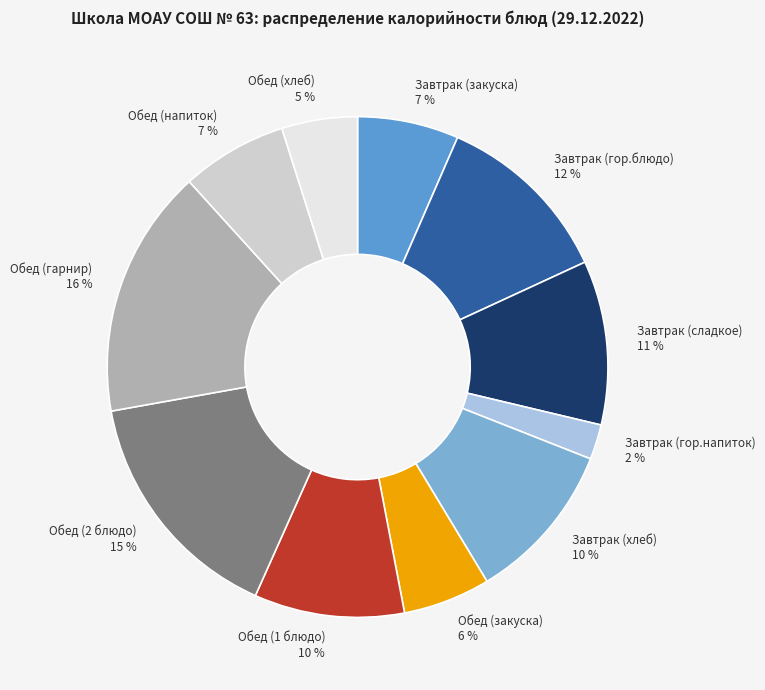

Does any single category account for the majority?

No